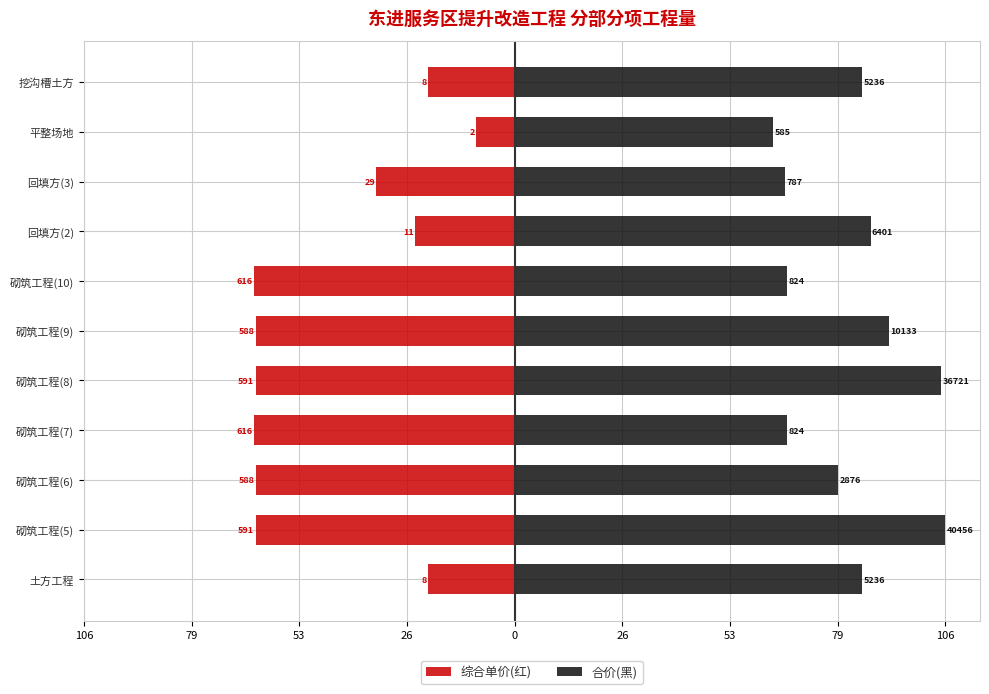

Which series has the largest total across all categories?

合价(黑)